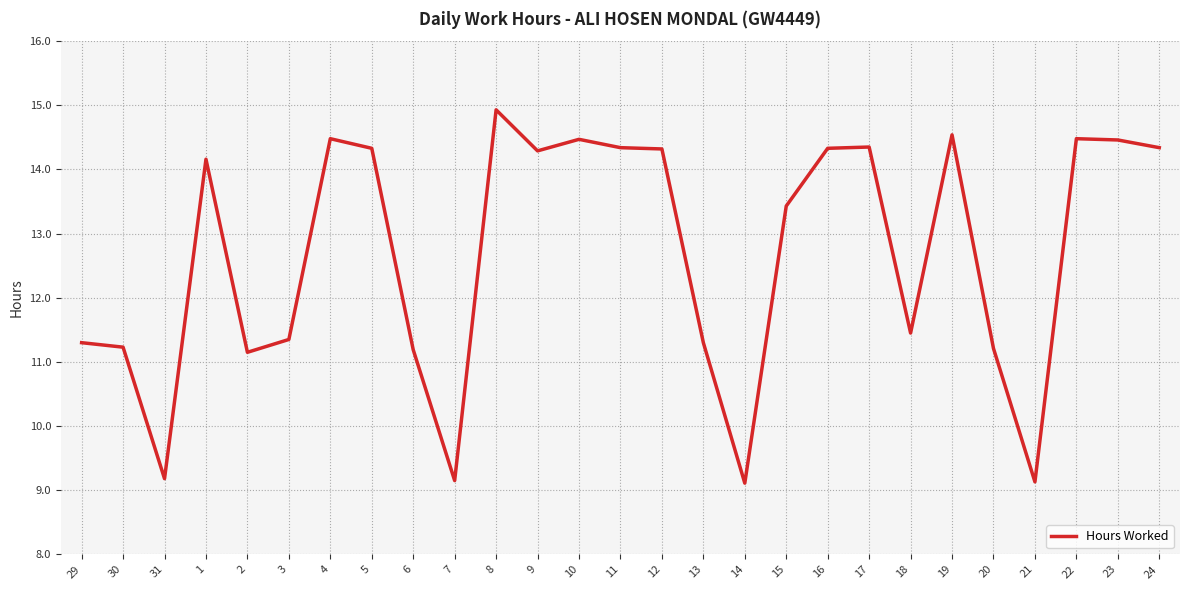

Is this an area chart (filled region under the line)?

No